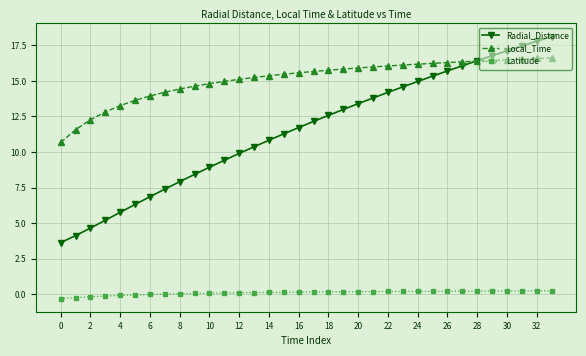

What is the minimum value shown in the chart?

-0.3